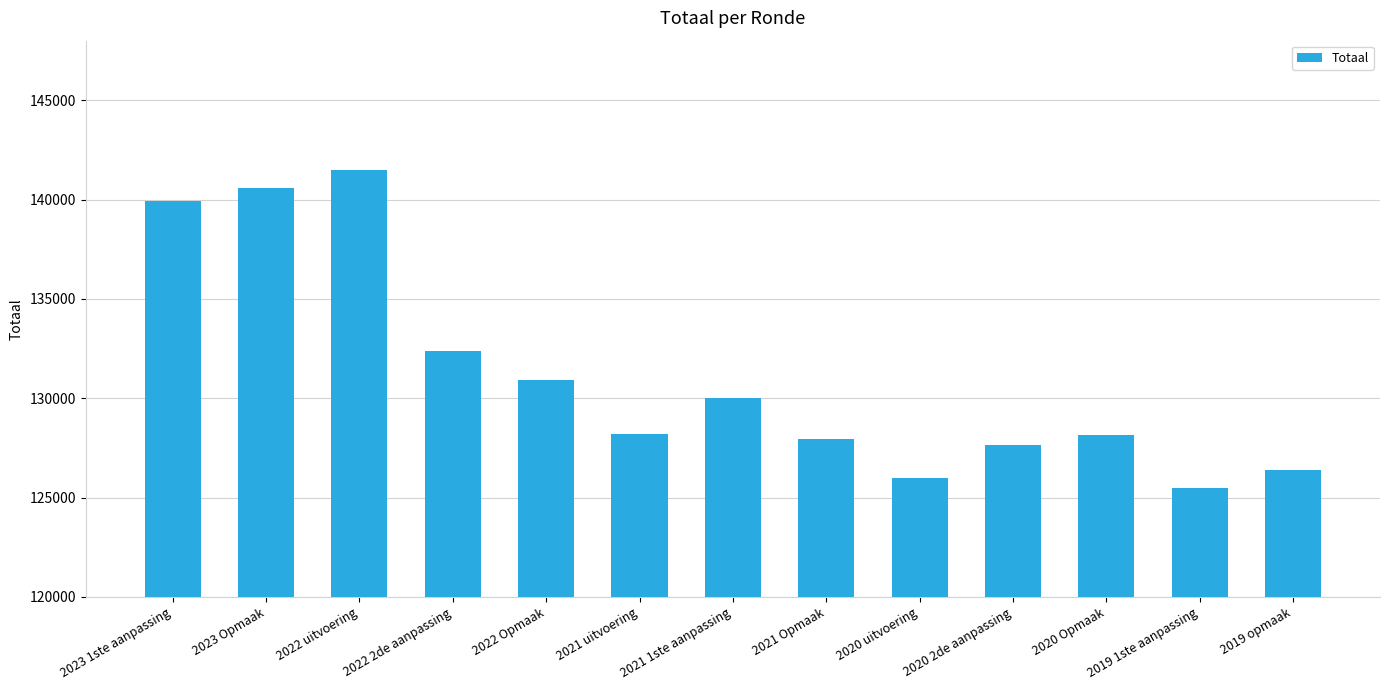

What is the value of the 7th bar from the left?

130012